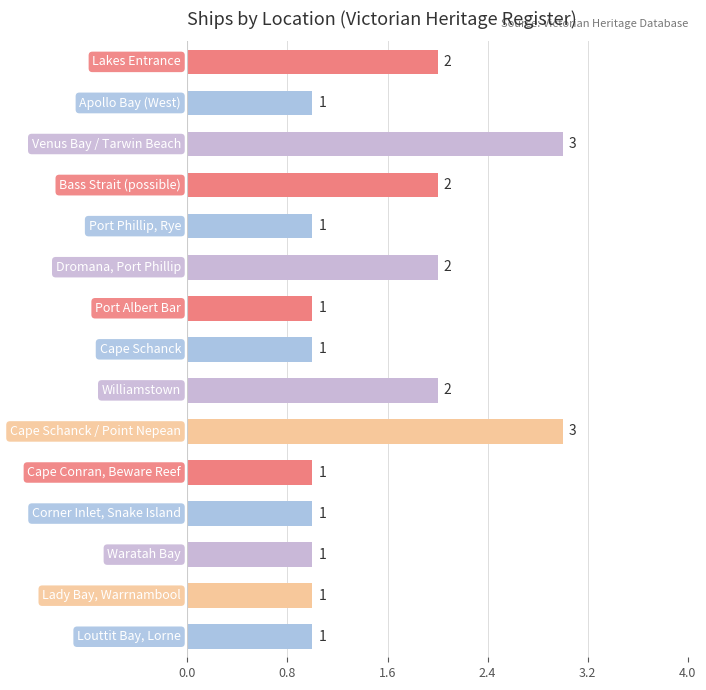

Reading top to bottom, transcribe all the data shown in this chart.

2	1	3	2	1	2	1	1	2	3	1	1	1	1	1